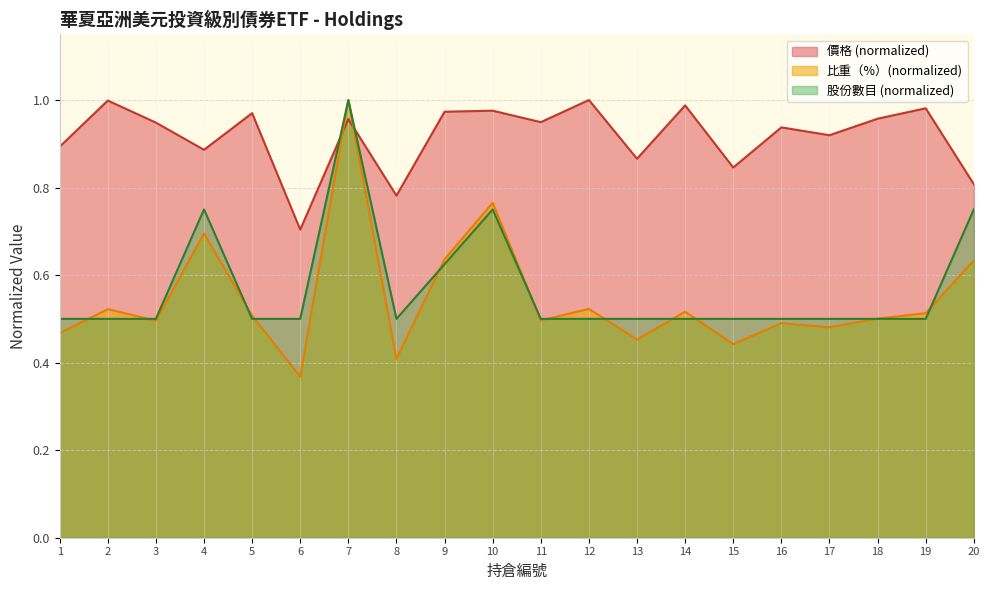

Where is the first local minimum for 比重（%）?

3